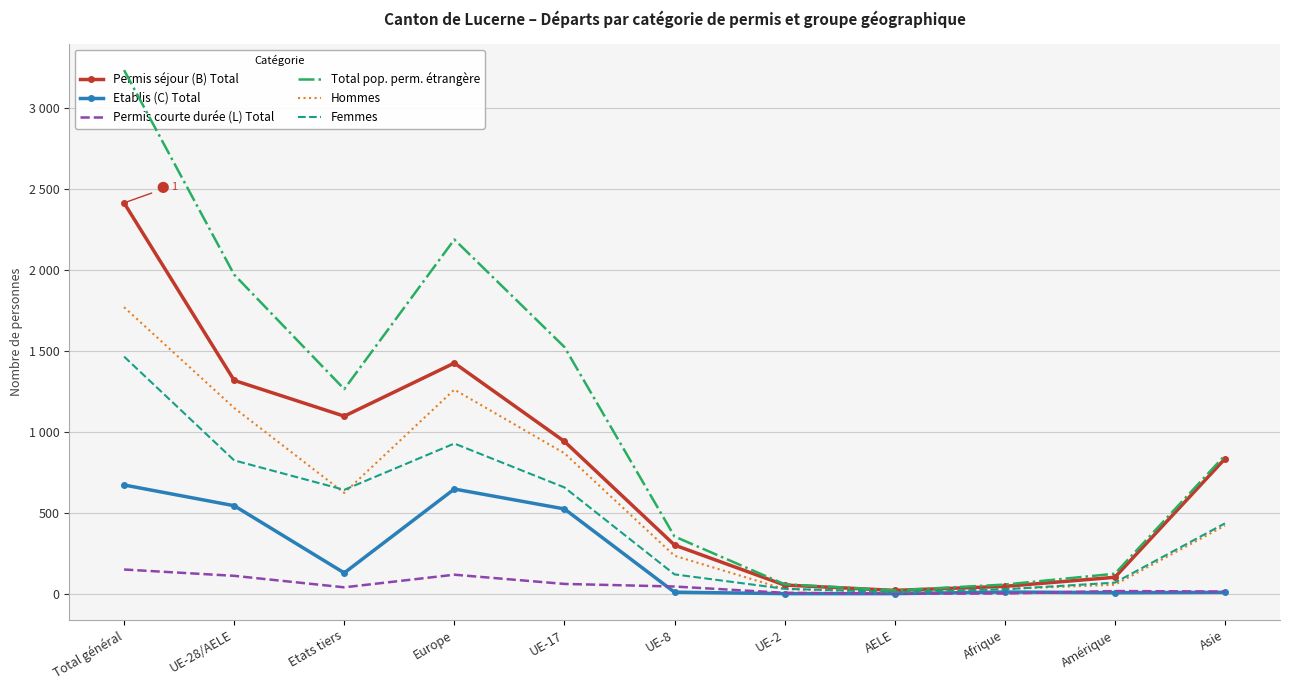

How many lines are shown in the chart?

6